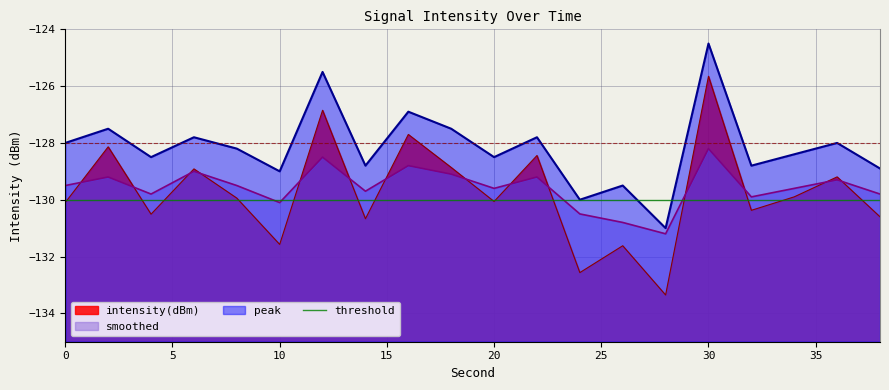

Rank the categories by intensity(dBm) value from lowest to highest.

28, 24, 26, 10, 14, 38, 4, 32, 0, 20, 8, 34, 36, 6, 18, 22, 2, 16, 12, 30